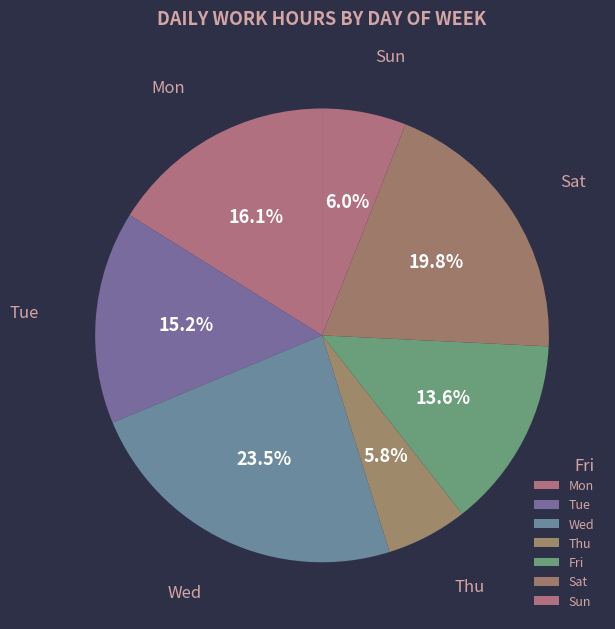

To the nearest percent, what is the average slice percentage?

14%